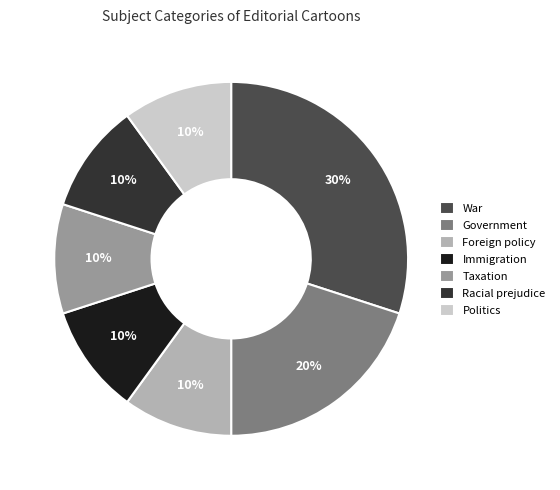

The Immigration slice represents 10% of the pie. True or false?

True